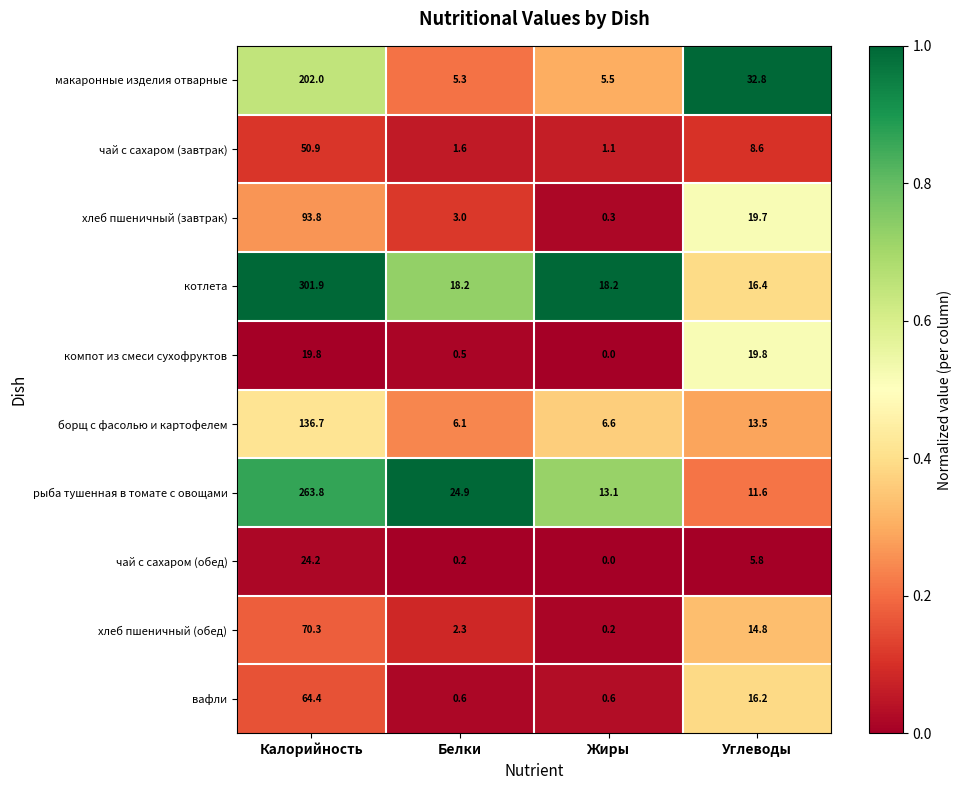

What is the difference between the maximum and second lowest values in the хлеб пшеничный (обед) series?

68.0